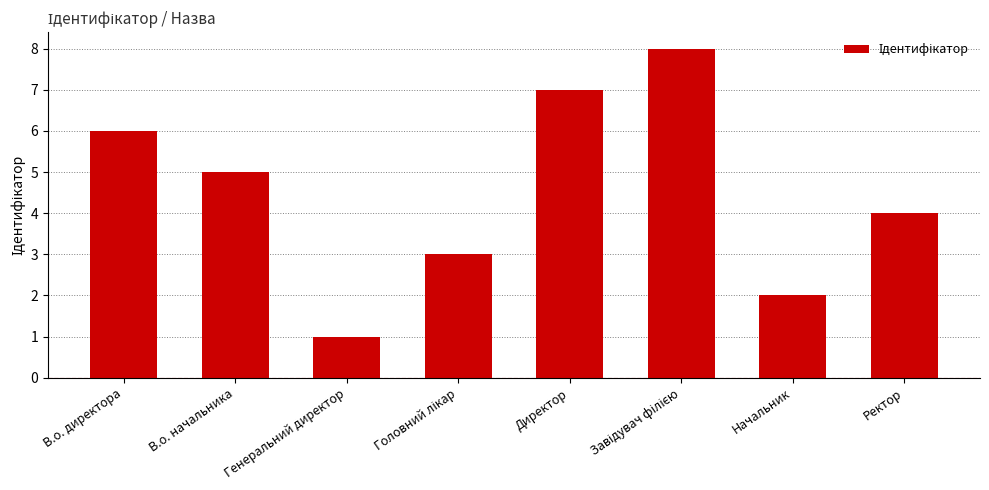

What is the sum of all values?

36